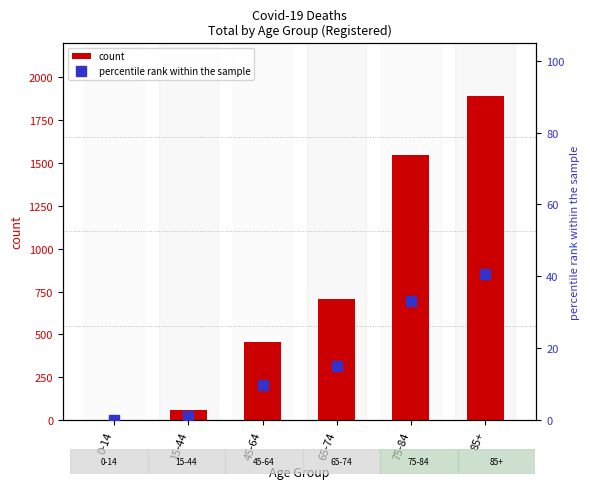

True or false: count has a value of 455.0 at 45-64.

True